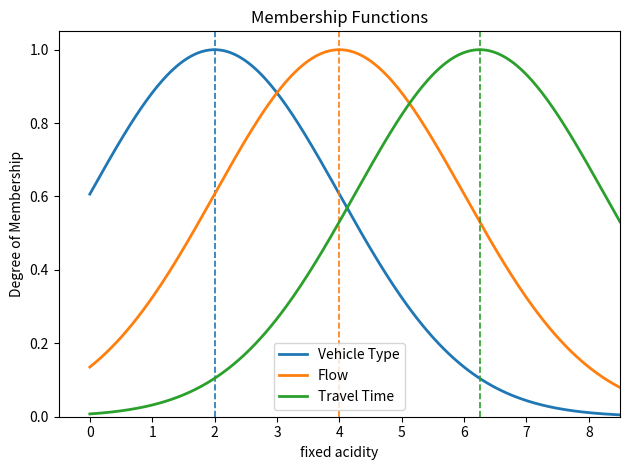

Which series has the largest total across all categories?

Flow